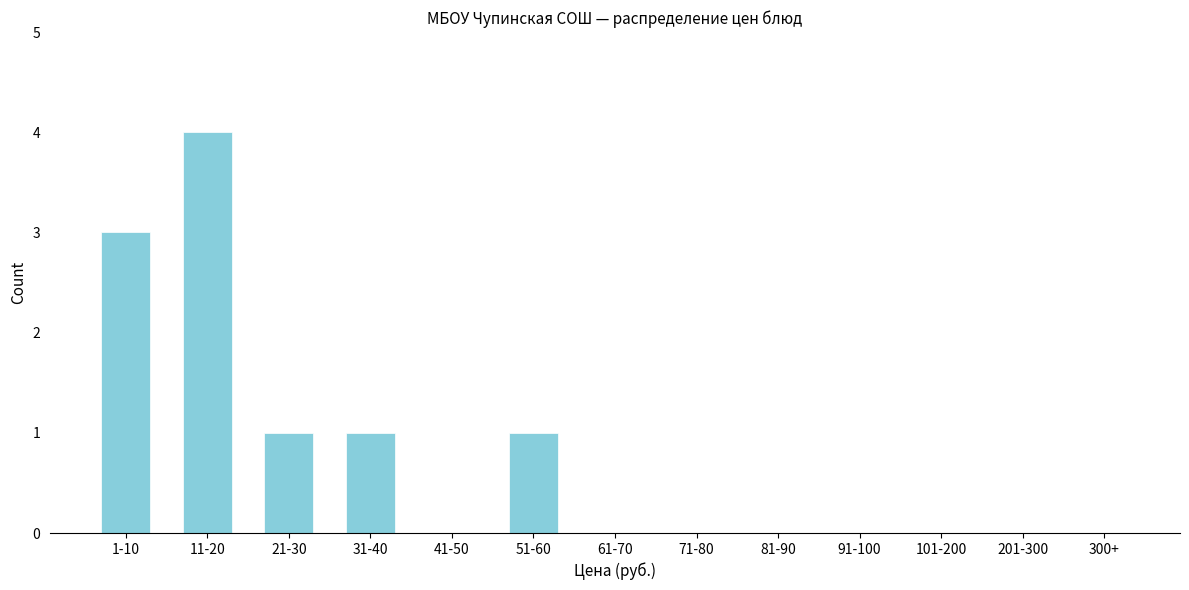

Reading right to left, what are all the values shown in this chart?

300+=0	201-300=0	101-200=0	91-100=0	81-90=0	71-80=0	61-70=0	51-60=1	41-50=0	31-40=1	21-30=1	11-20=4	1-10=3